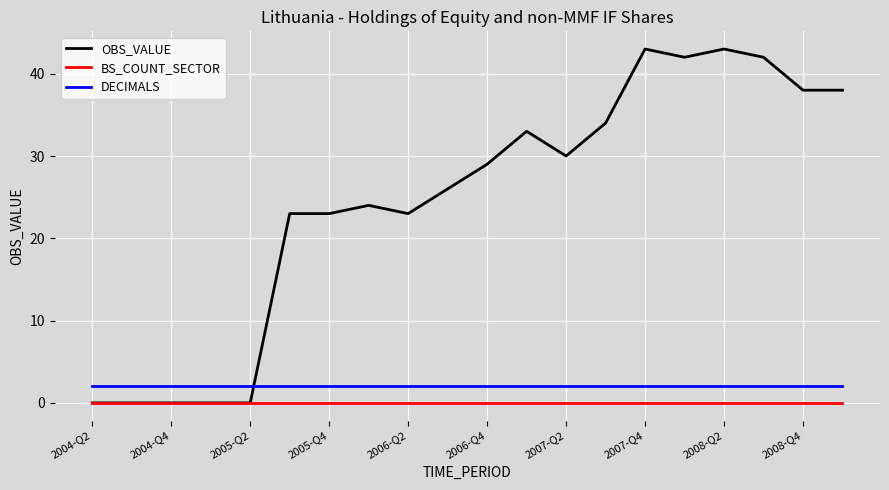

What is the highest value of the DECIMALS series?

2